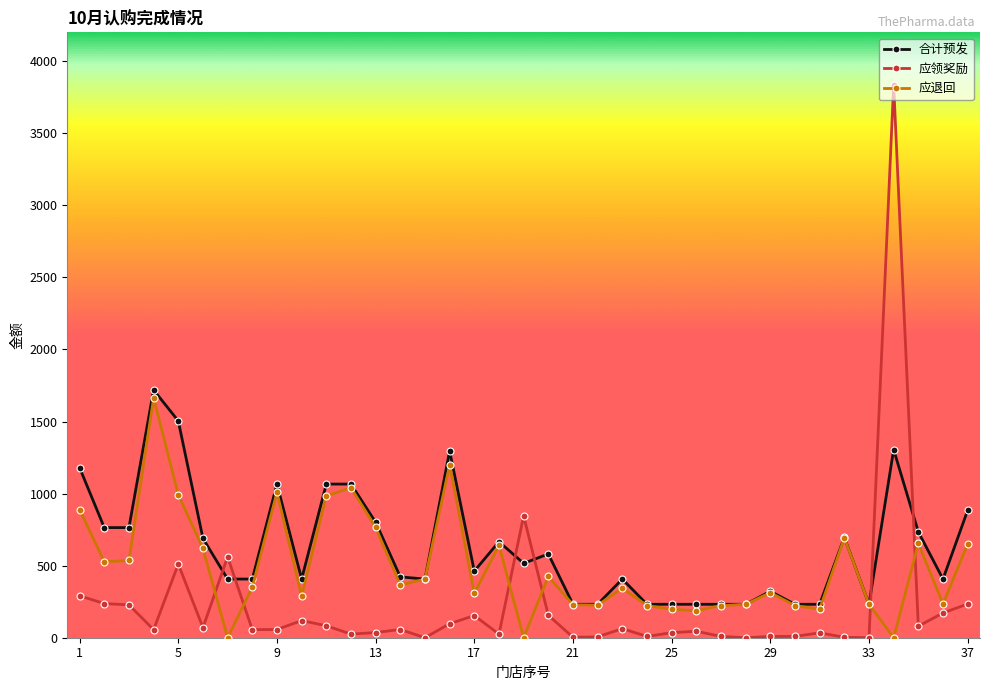

True or false: 应退回 has more than 2 points higher than both neighbors.

True